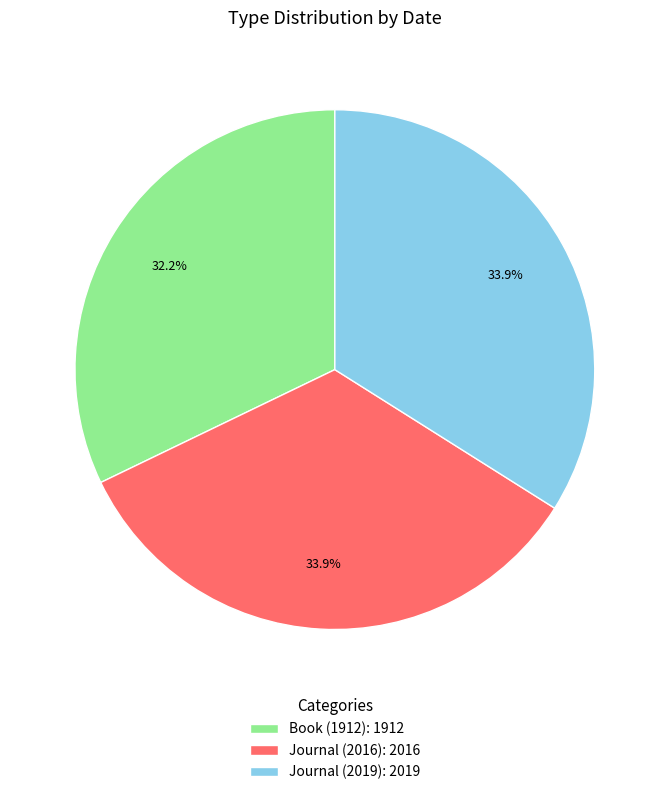

How many segments does this pie chart have?

3